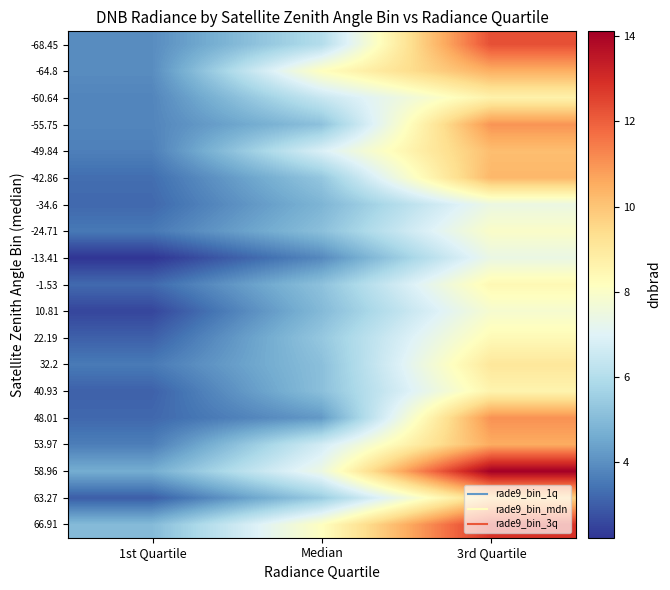

Rank the series by their maximum value, from highest to lowest.

58.96, 66.91, -68.45, 48.01, -55.75, 53.97, -64.8, -42.86, -49.84, 63.27, 32.2, -60.64, 40.93, -1.53, 22.19, -24.71, 10.81, -34.6, -13.41